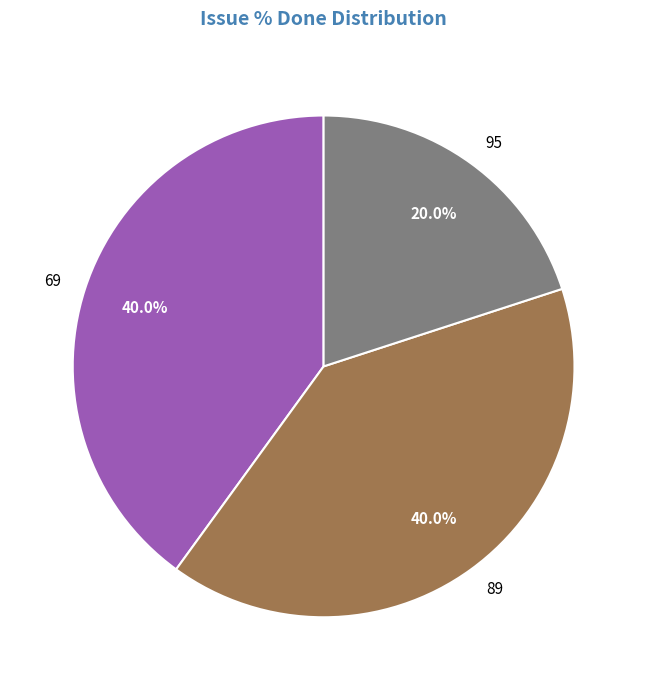

The 69 slice represents 34% of the pie. True or false?

False